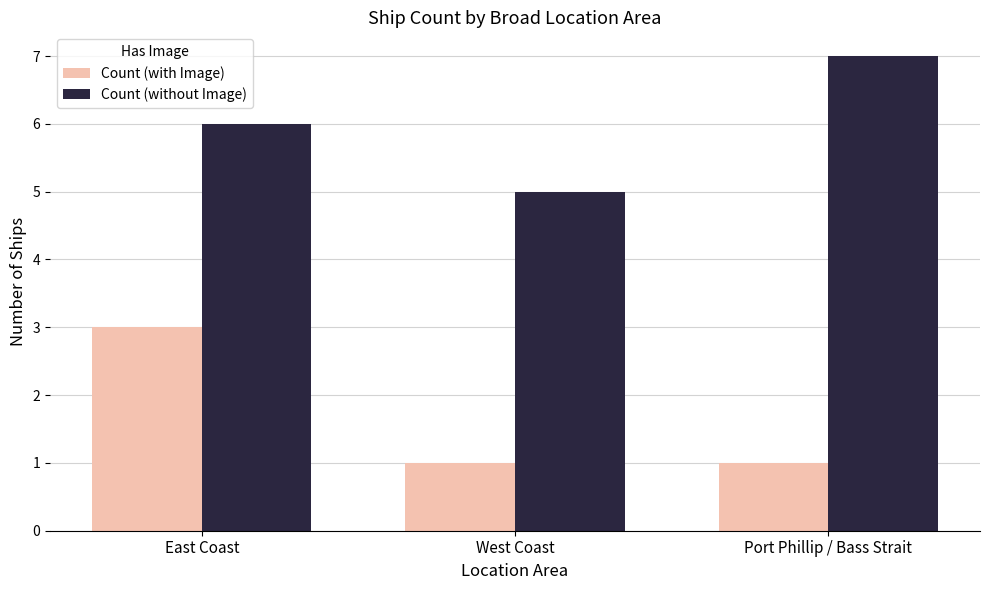

How many data points does each series have?

3